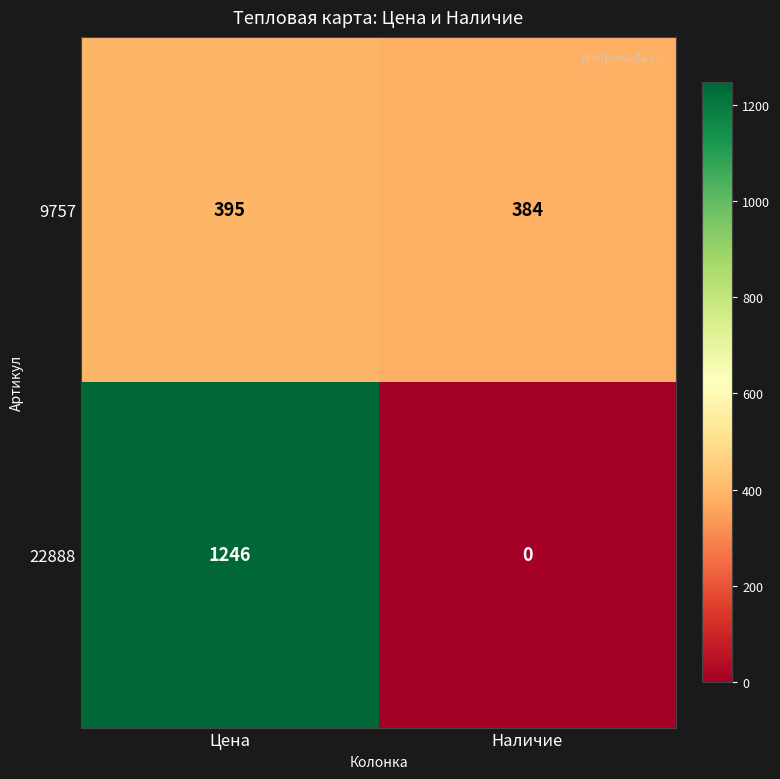

Count the number of data series in this chart.

2